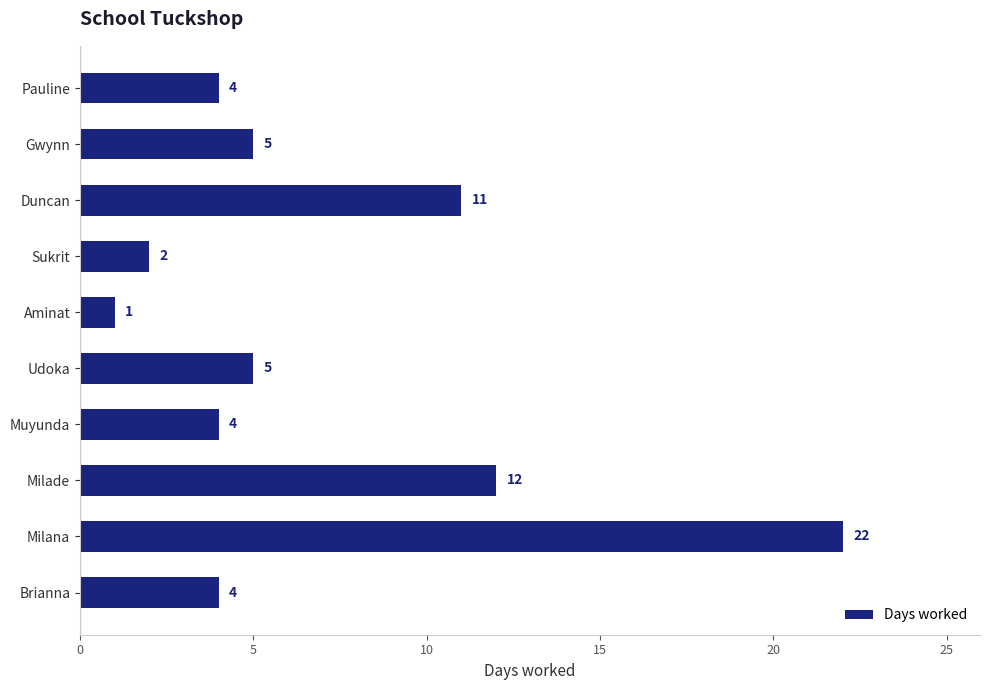

True or false: the data shows 1 at Aminat.

True